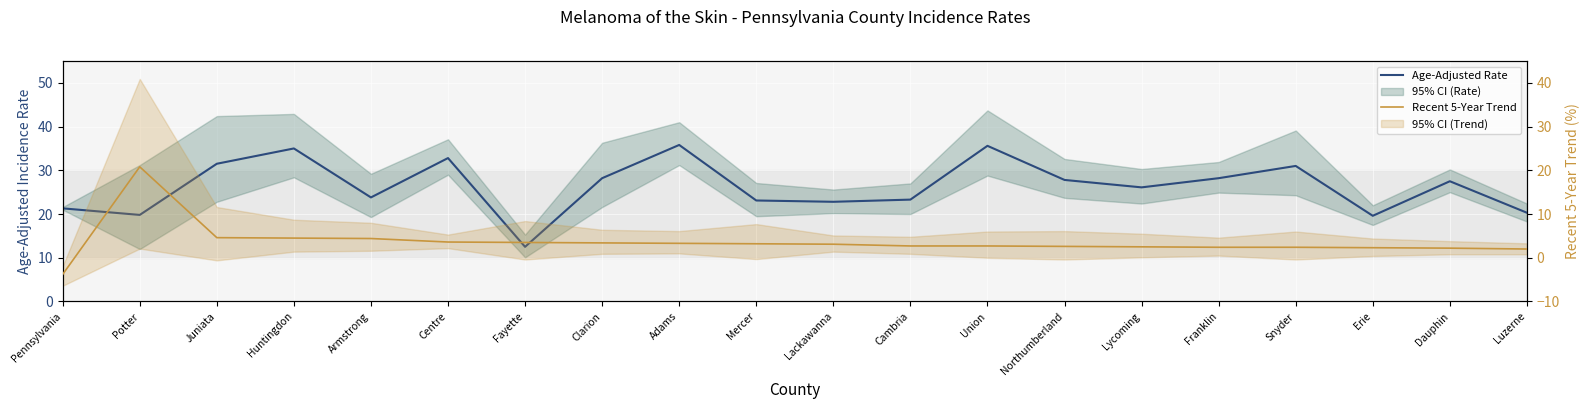

At which category is the sum across all series the highest?

Potter